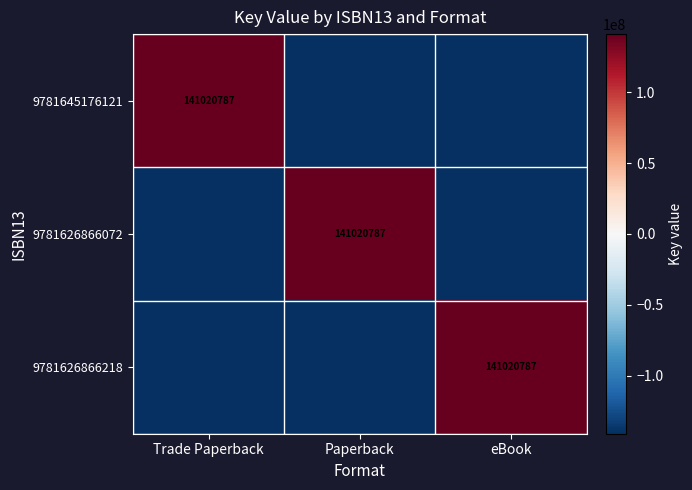

What is the spread (max minus min) of values at Paperback?

282041574